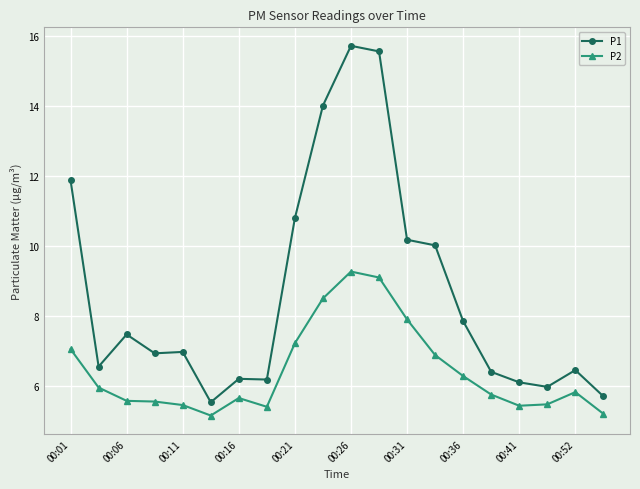

Rank the series by their maximum value, from lowest to highest.

P2, P1